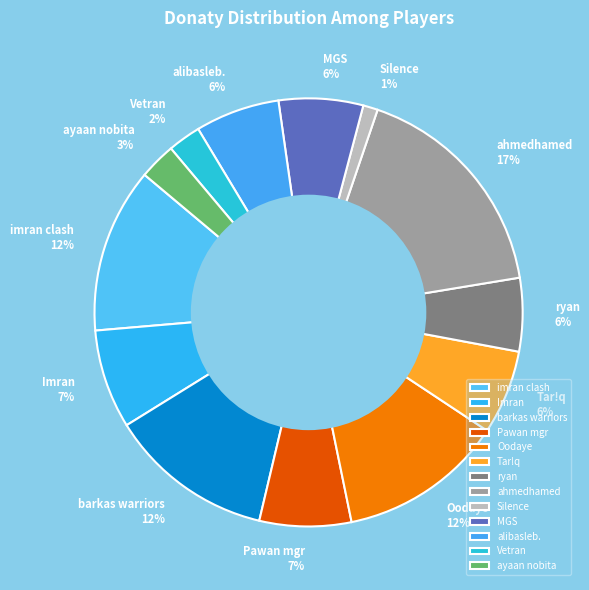

What is the smallest slice in the pie chart?

Silence